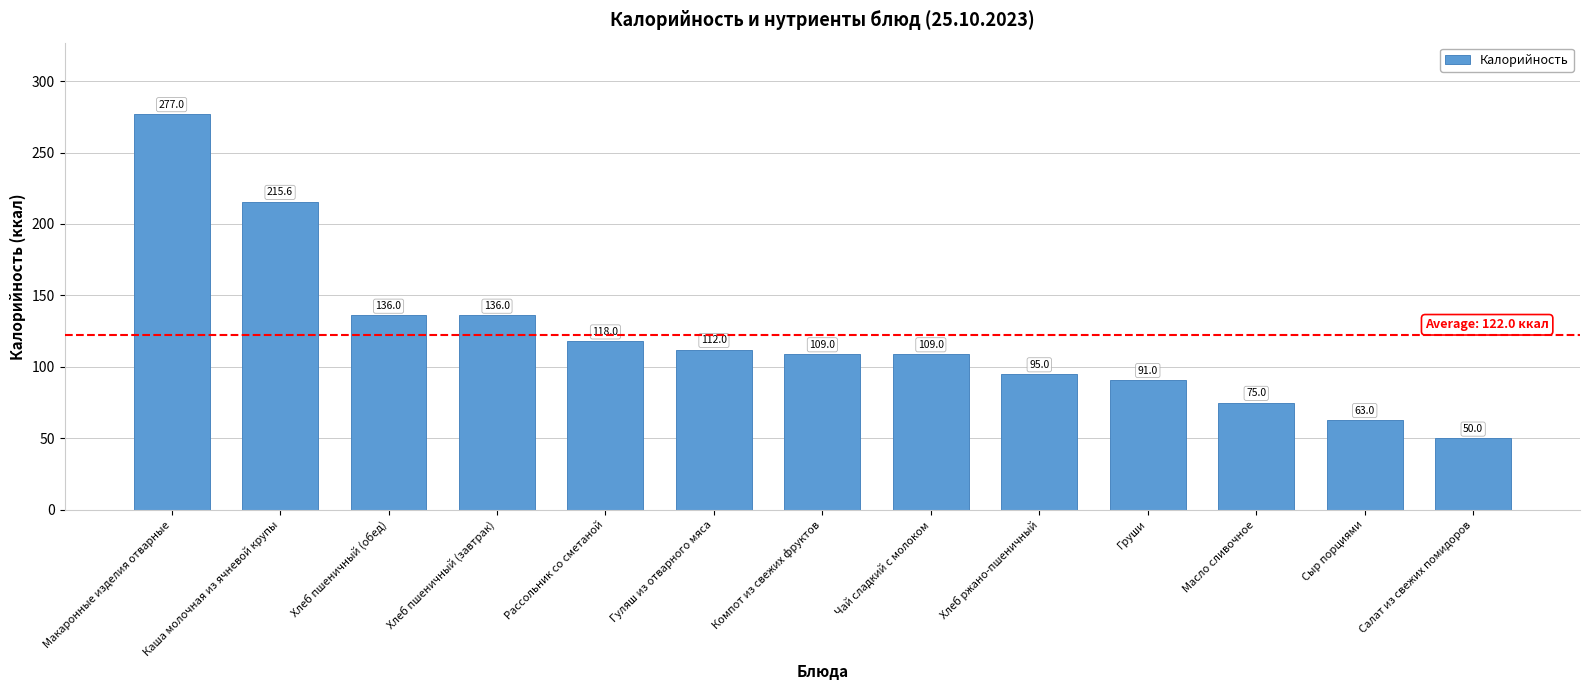

What is the approximate value at Рассольник со сметаной?

118.0